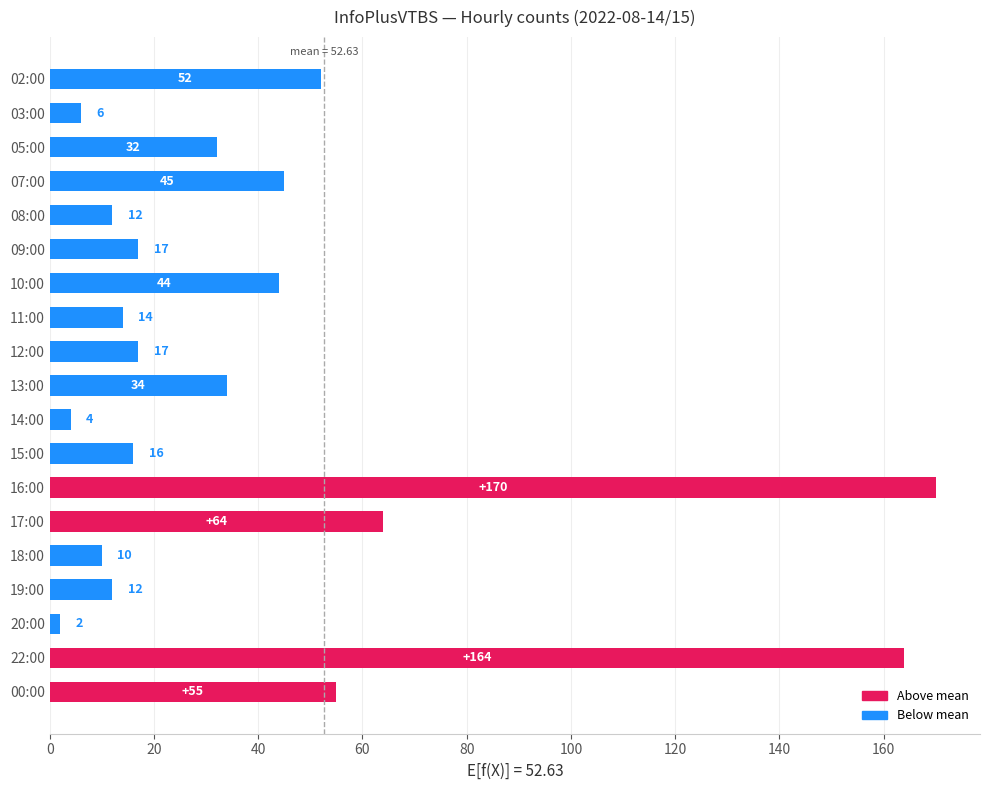

Is it true that the value at 13:00 is 34?

True